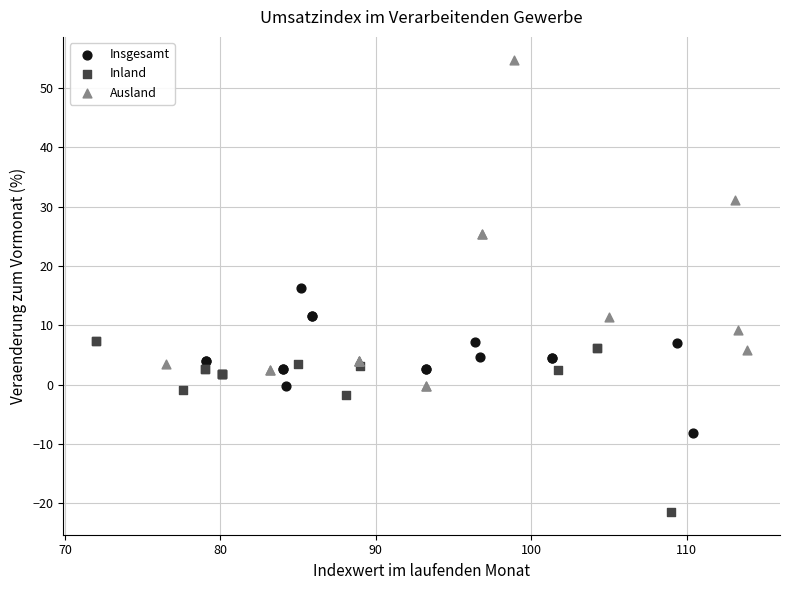

Which series has the largest Y range (max minus min)?

Ausland